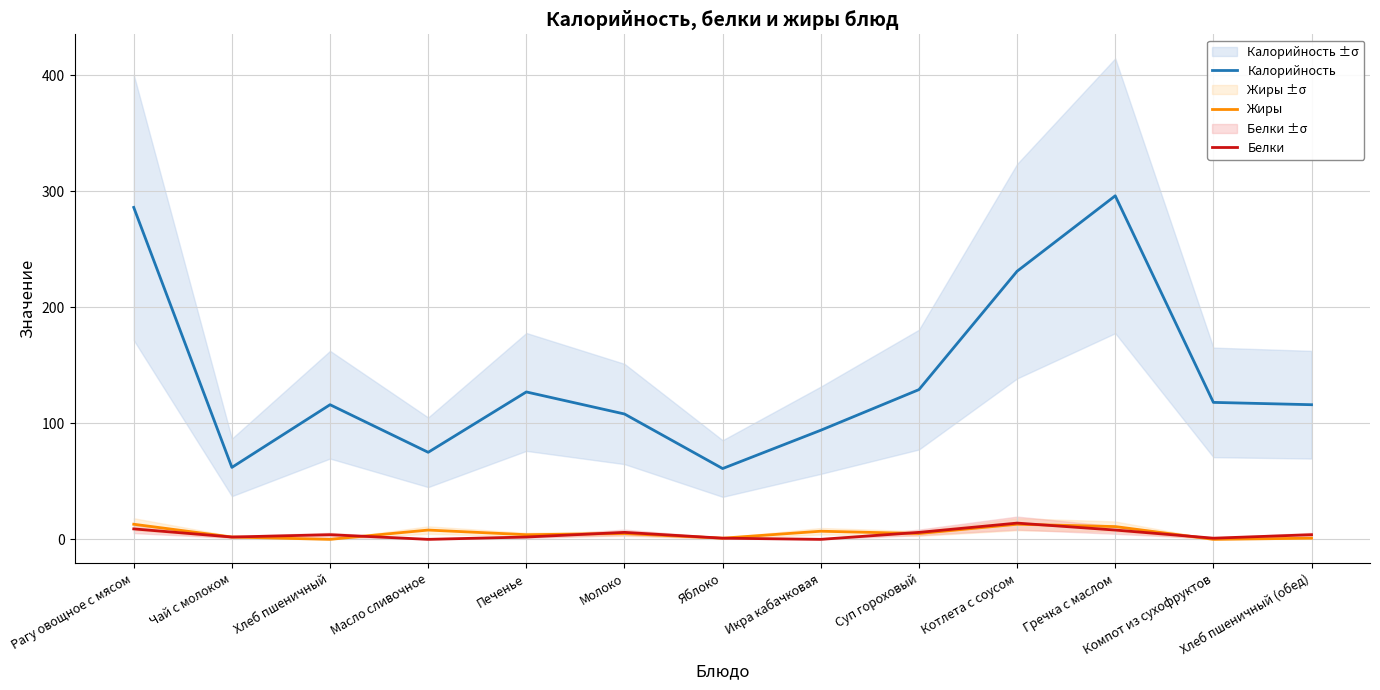

Which series changed the most between Гречка с маслом and Компот из сухофруктов?

Калорийность